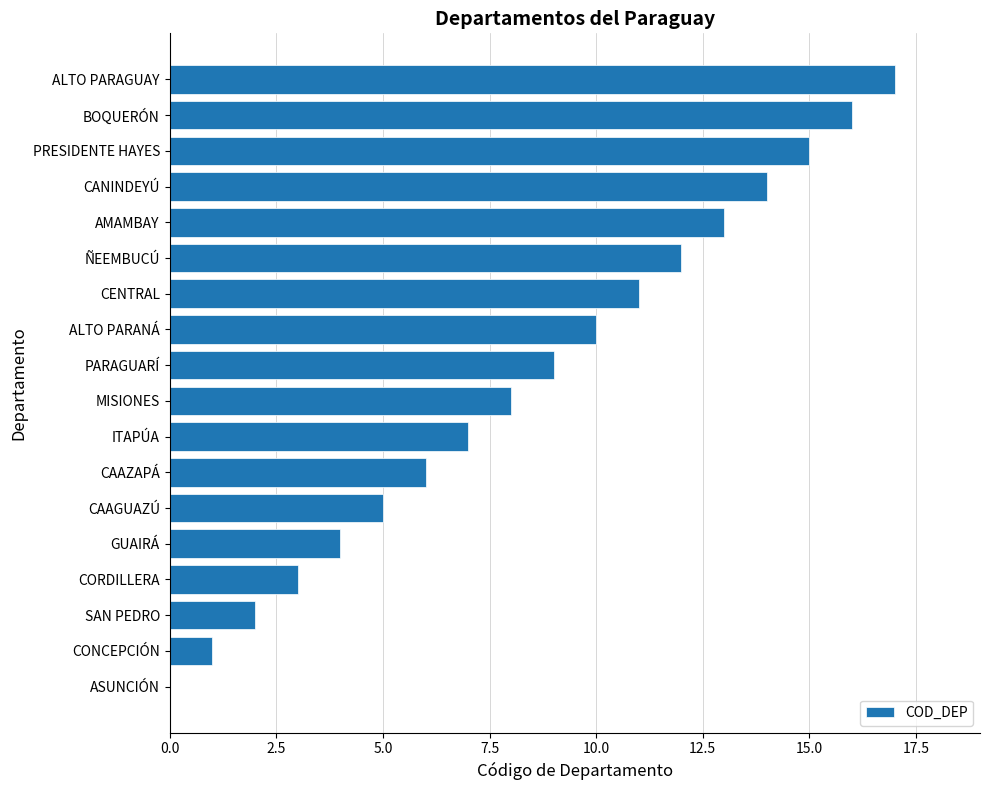

The value at PRESIDENTE HAYES is 15. True or false?

True